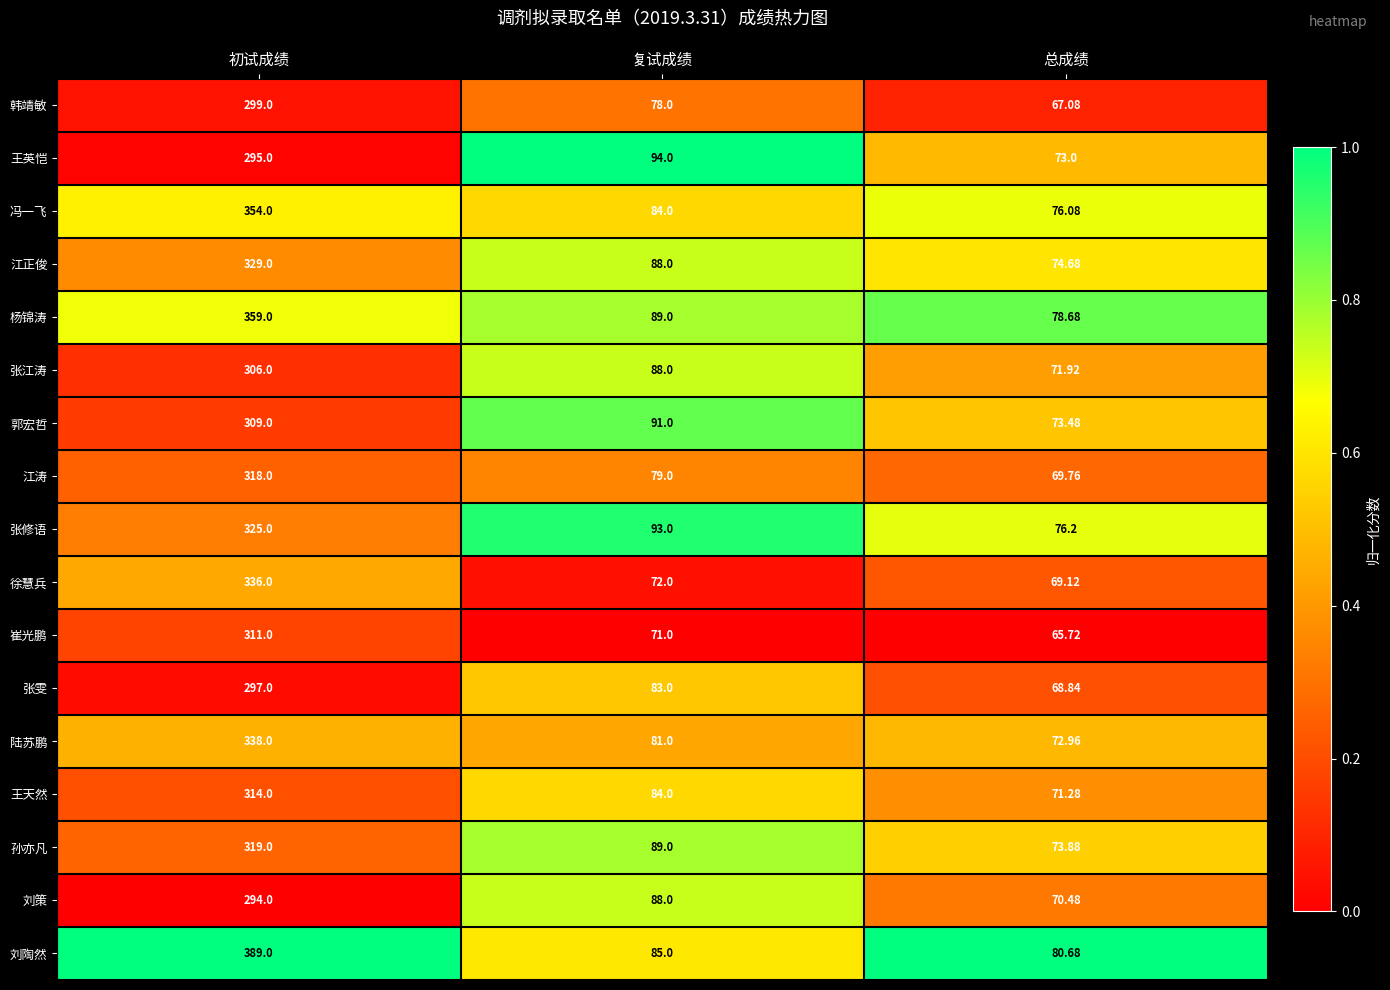

Where is 王英恺 nearest to the value 184?

复试成绩